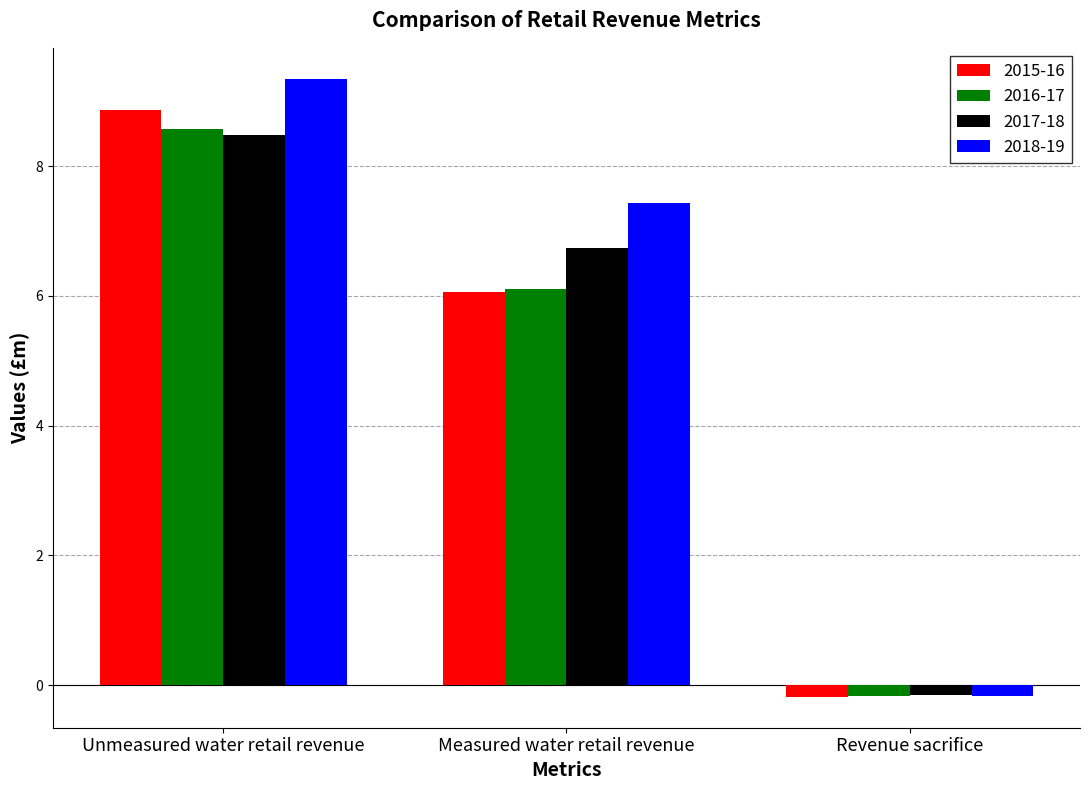

Where does the 2015-16 series first go above 6?

Unmeasured water retail revenue